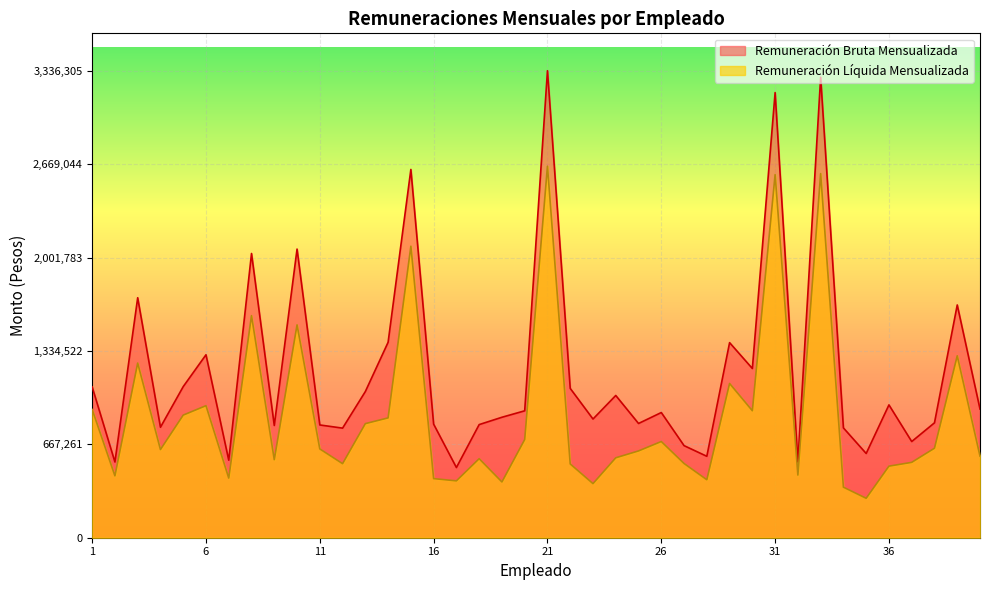

How many distinct data groups are displayed?

2